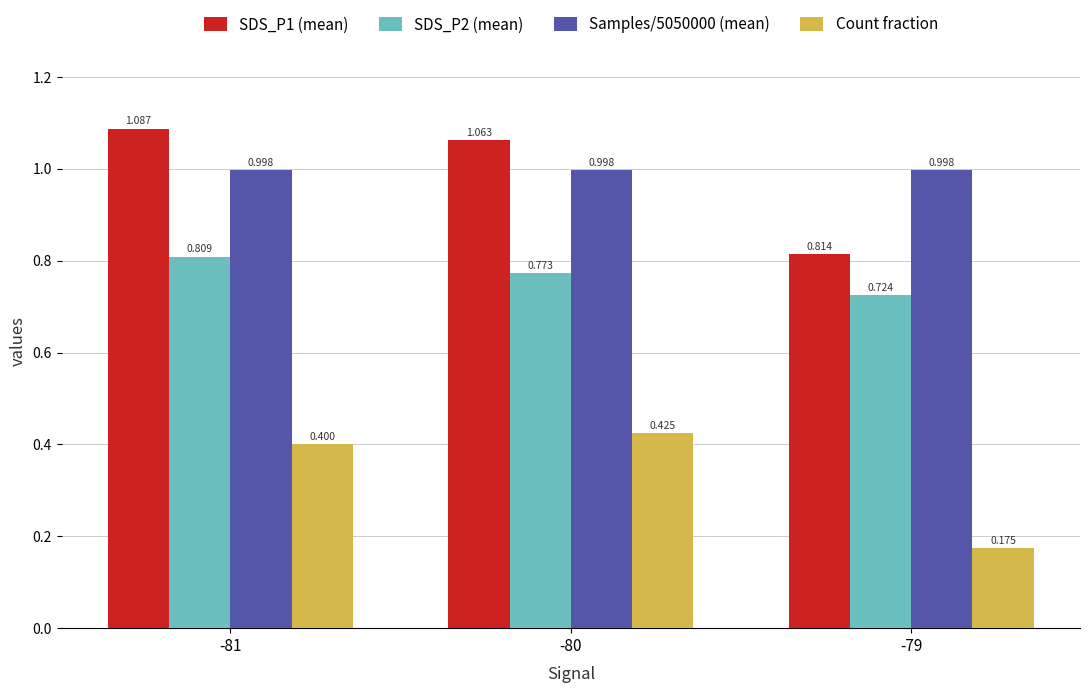

What are all the series names shown in the legend?

SDS_P1 (mean), SDS_P2 (mean), Samples/5050000 (mean), Count fraction